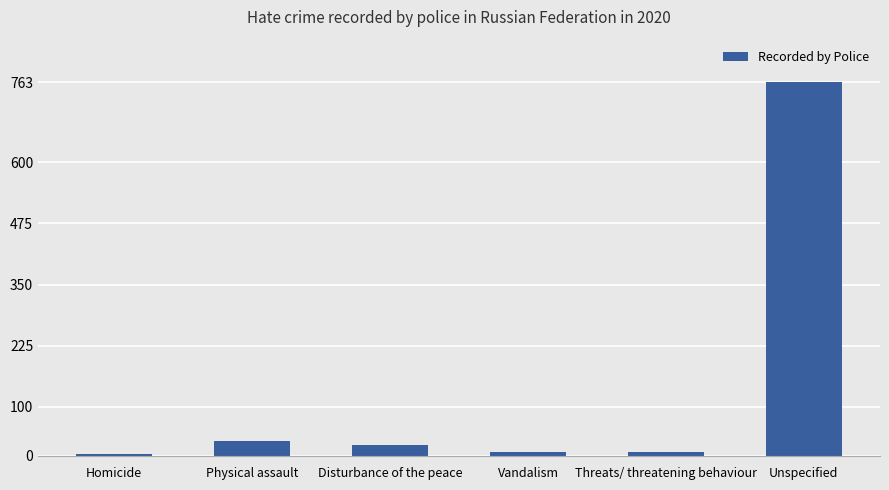

Reading left to right, extract all data points from this chart.

3	30	23	7	7	763